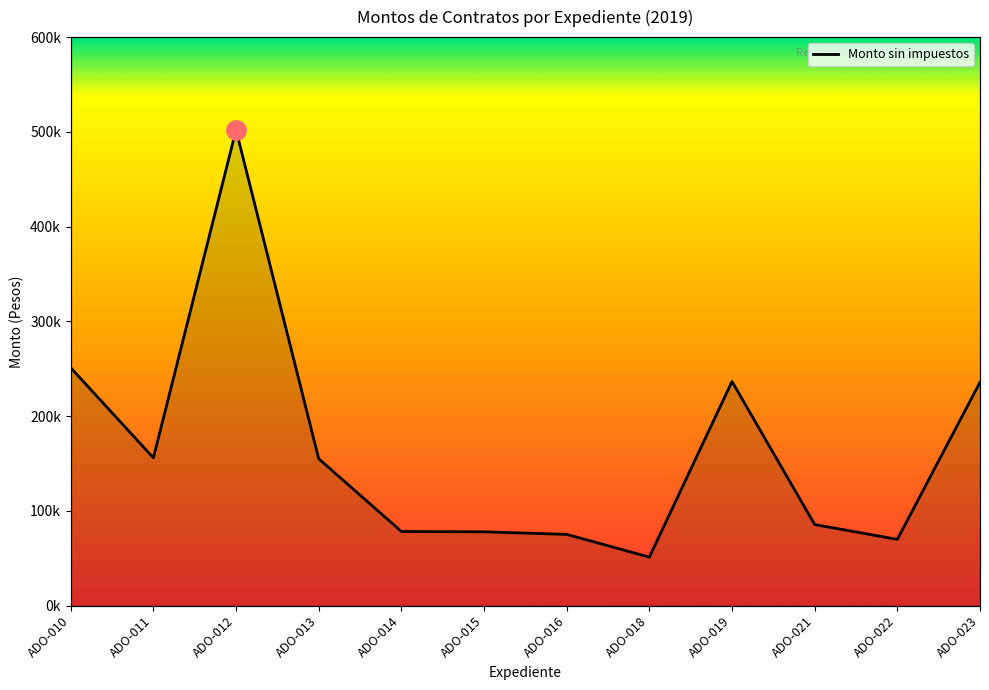

How many data points are less than 154969?

6